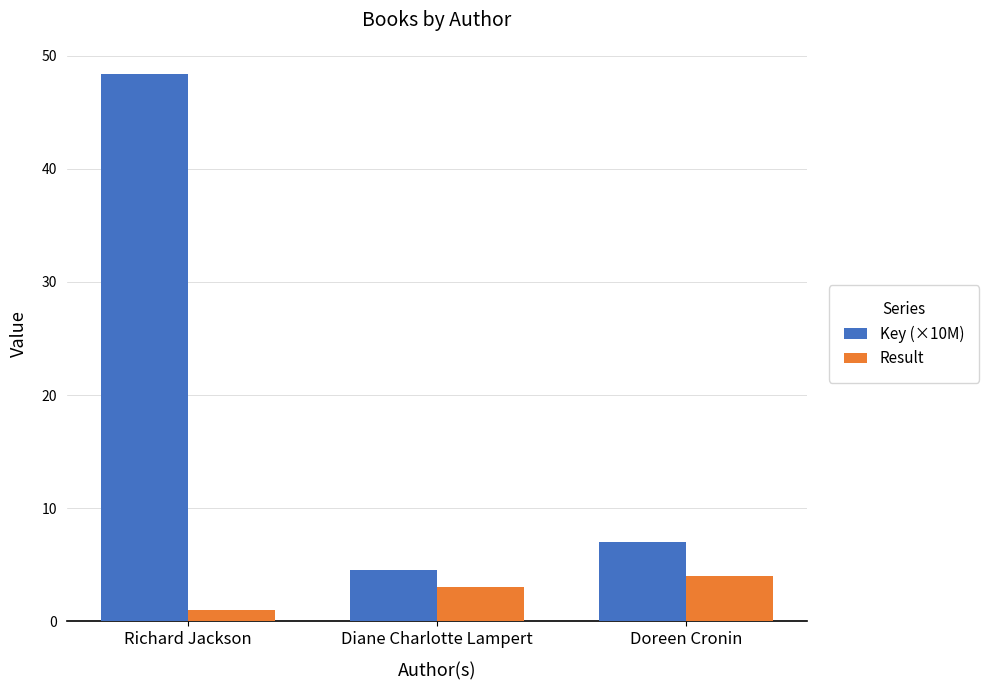

Which series changed the most between Richard Jackson and Doreen Cronin?

Key (×10M)